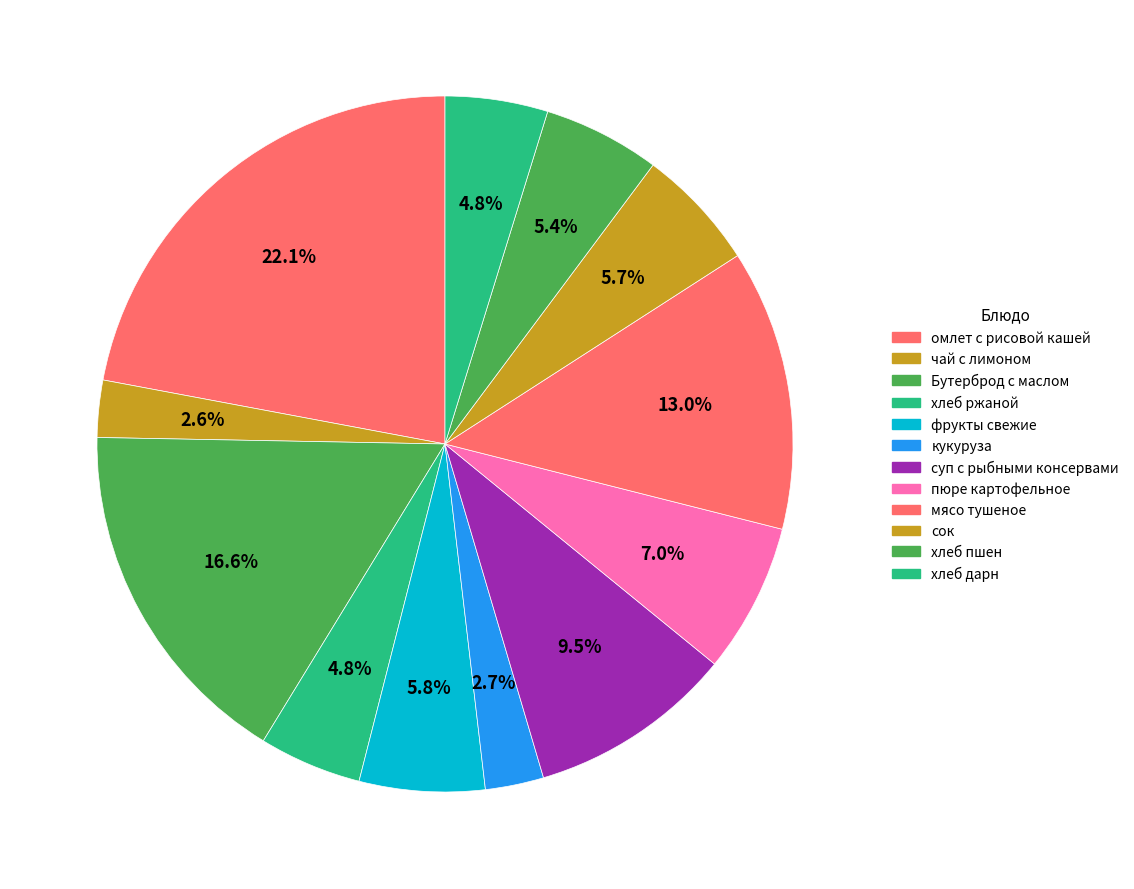

To the nearest percent, what is the average slice percentage?

8%